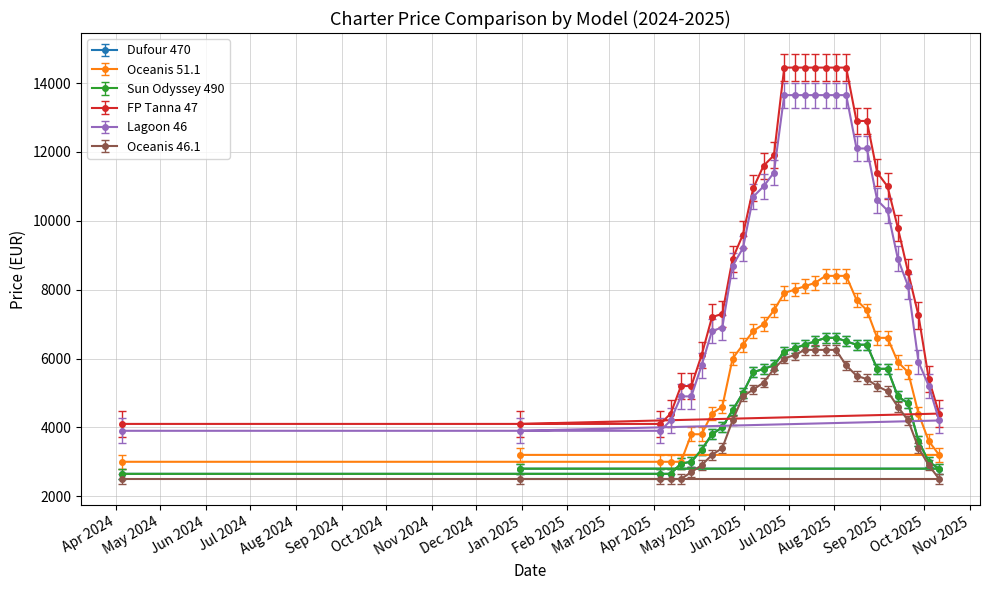

How many distinct data groups are displayed?

6